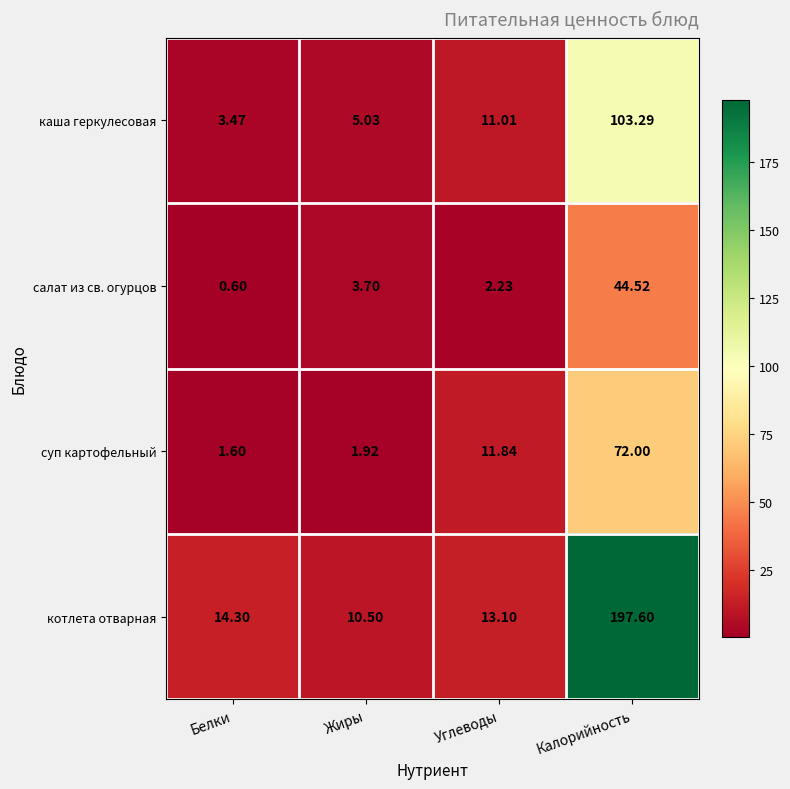

Rank the series by their average value, from highest to lowest.

котлета отварная, каша геркулесовая, суп картофельный, салат из св. огурцов